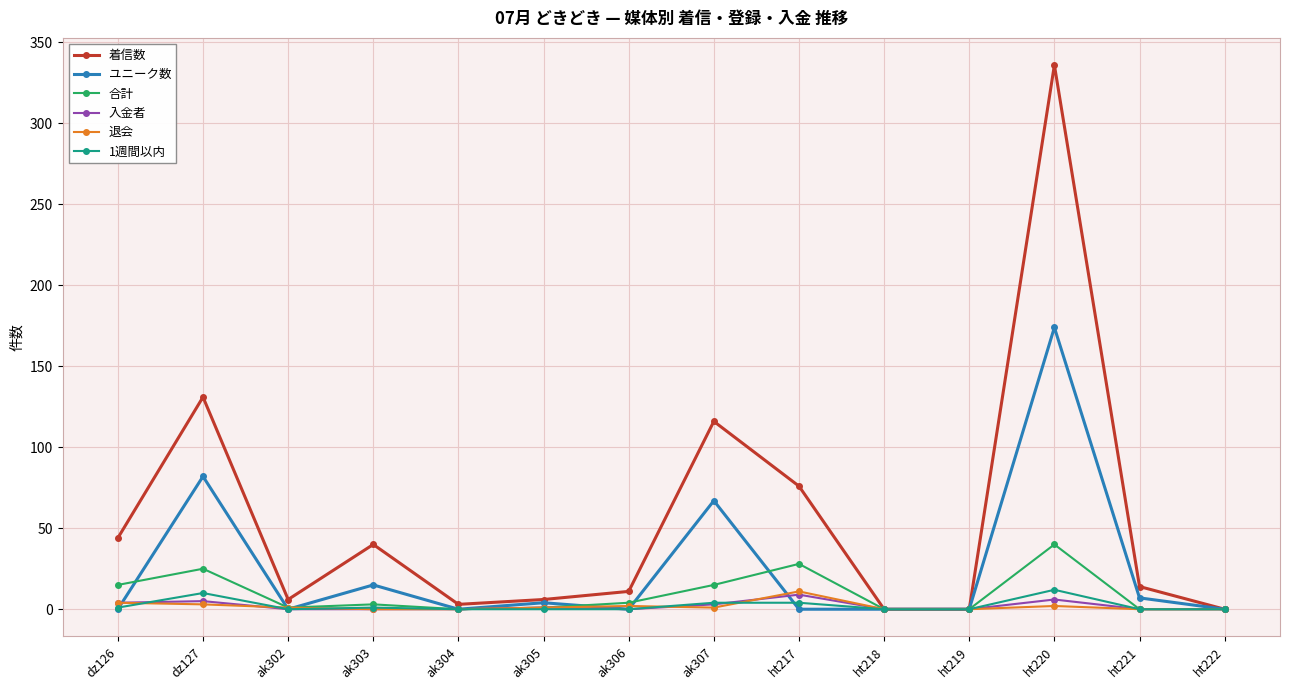

Between ht218 and ht221, which series saw the biggest shift?

着信数